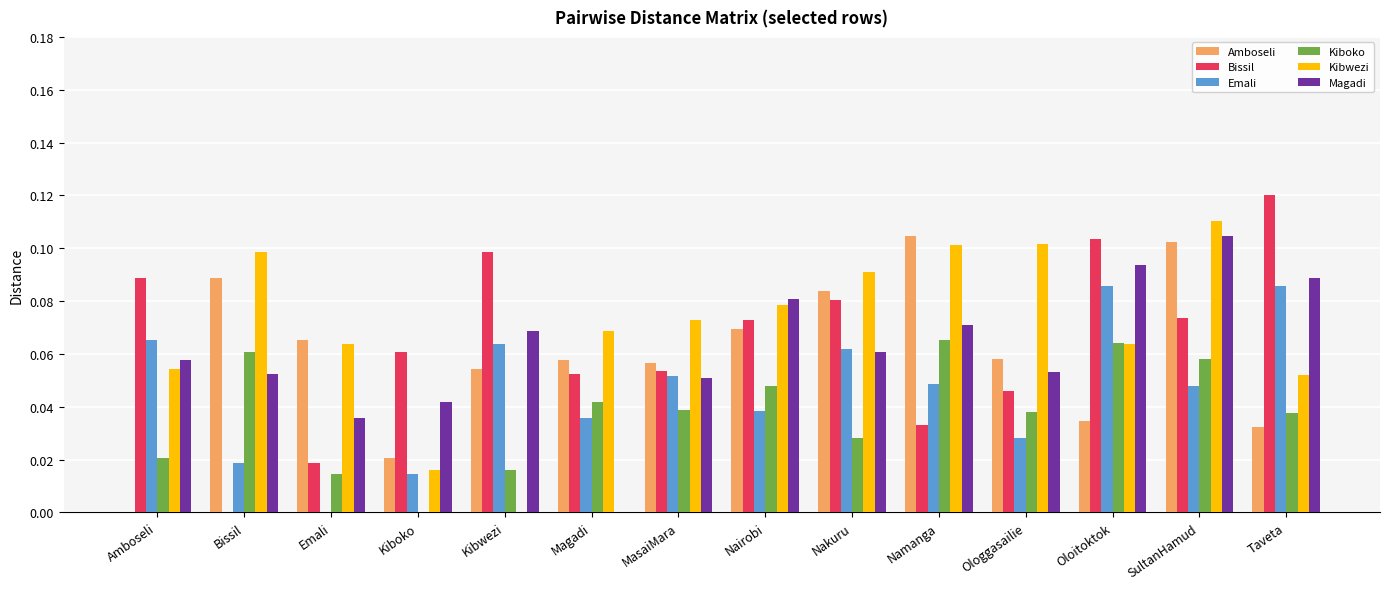

True or false: Magadi has a value of 0.1 at Nakuru.

True